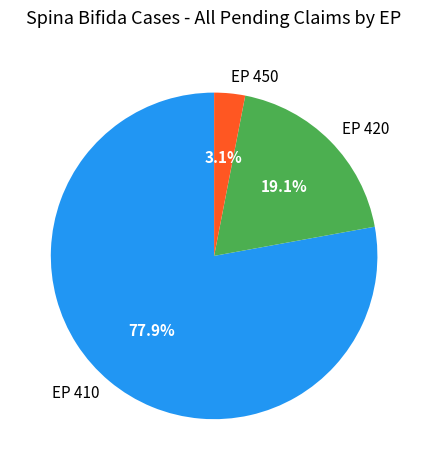

Between EP 420 and EP 450, which is larger?

EP 420